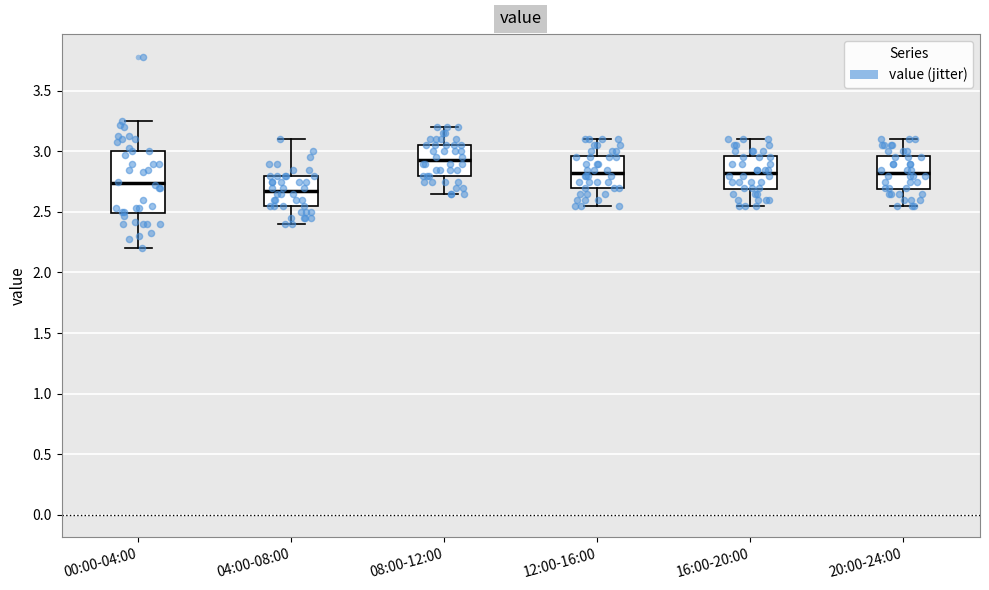

Which box has the highest median line?

08:00-12:00